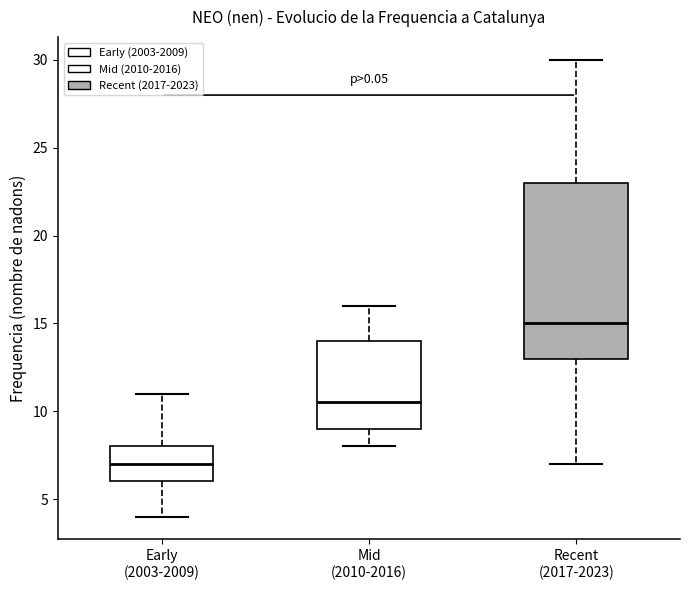

Which box has the lowest median line?

Early (2003-2009)